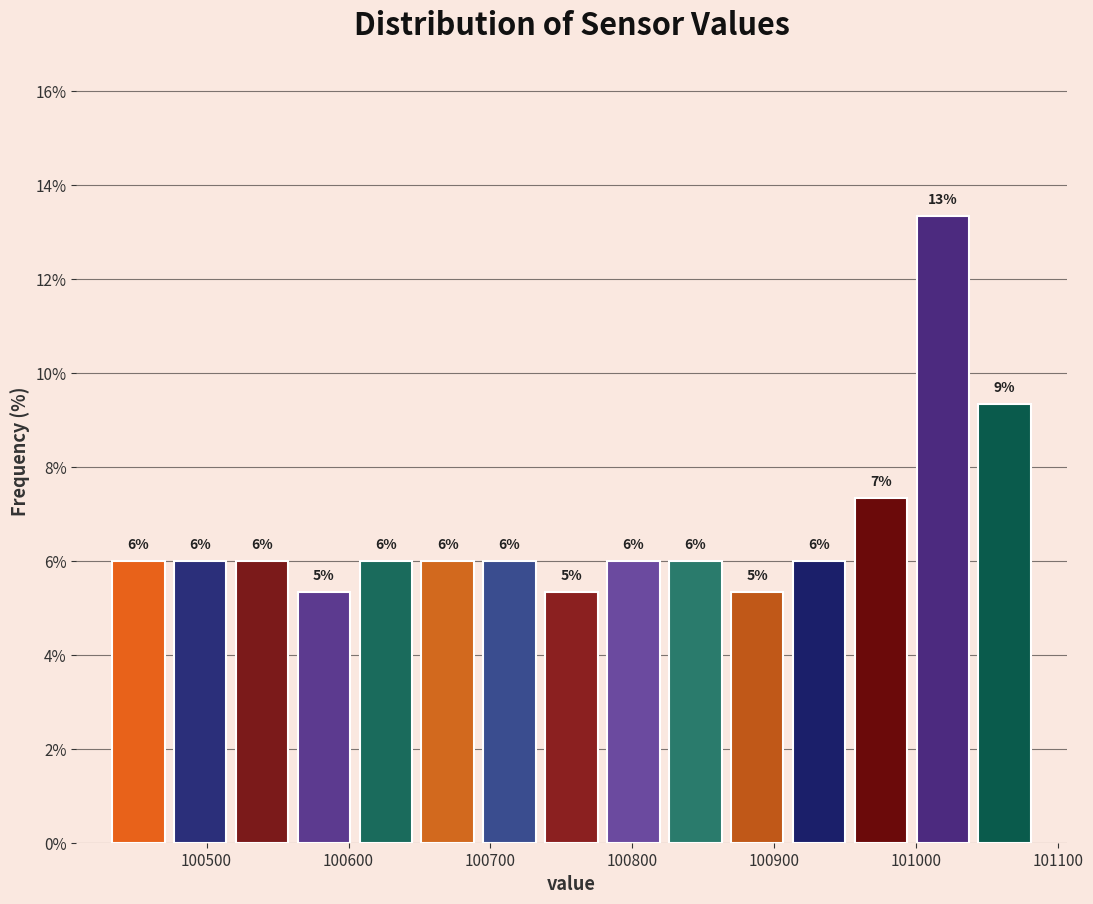

Which range on the x-axis has the tallest bar?

101000 to 101040